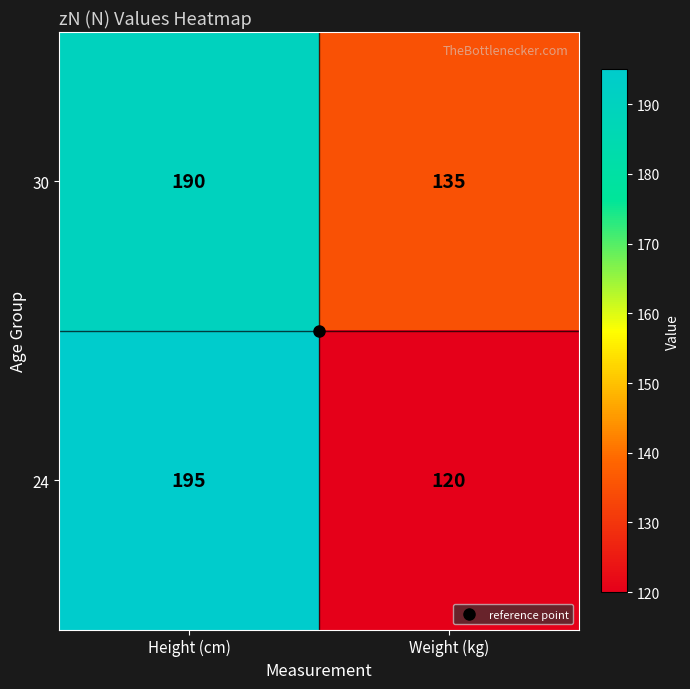

What value does the 24 series have at Height (cm)?

195